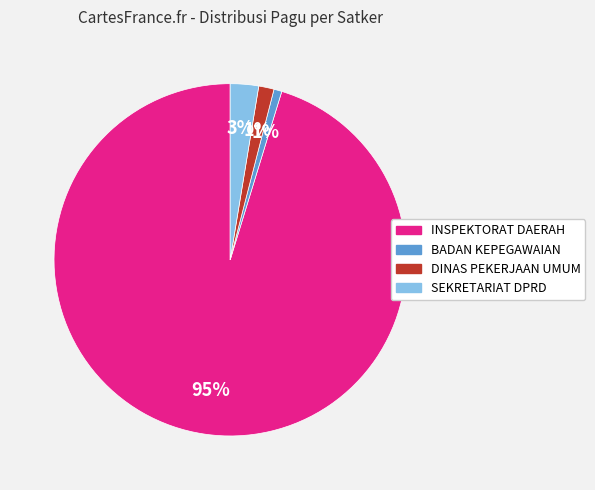

What is the largest slice in the pie chart?

INSPEKTORAT DAERAH